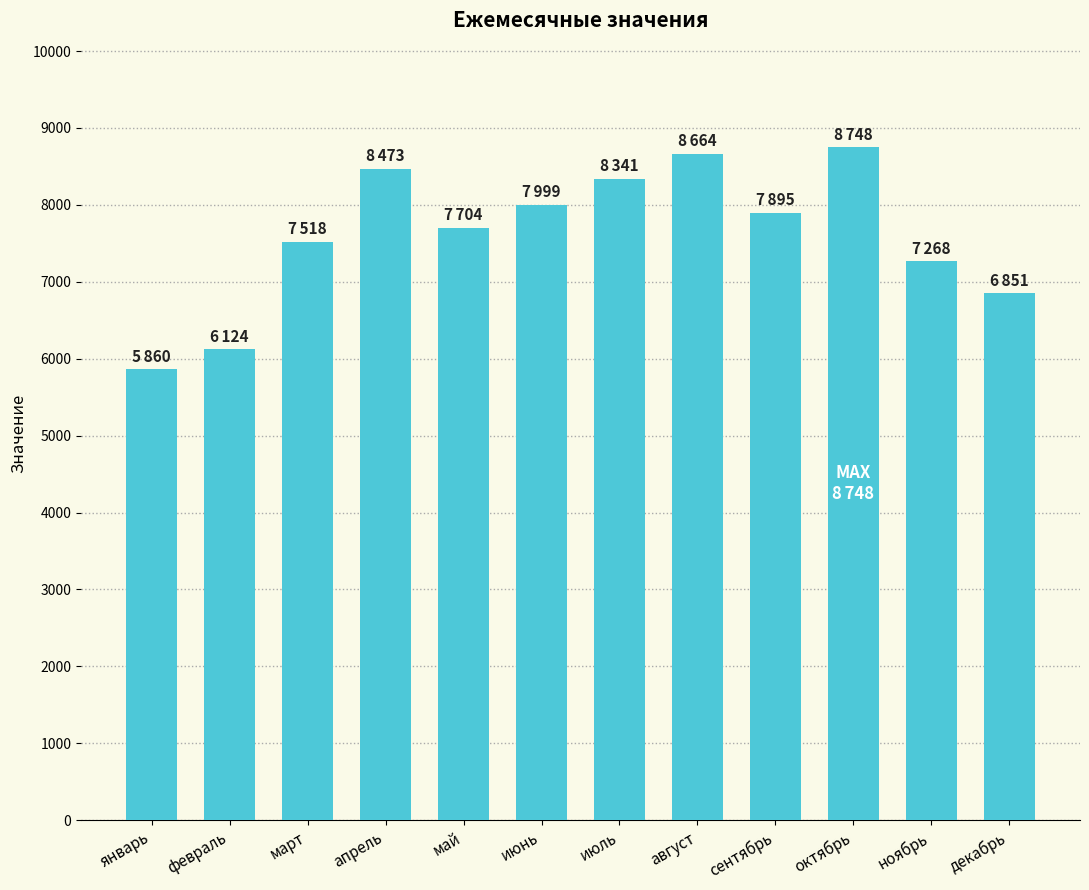

What is the sum of all values?

91445